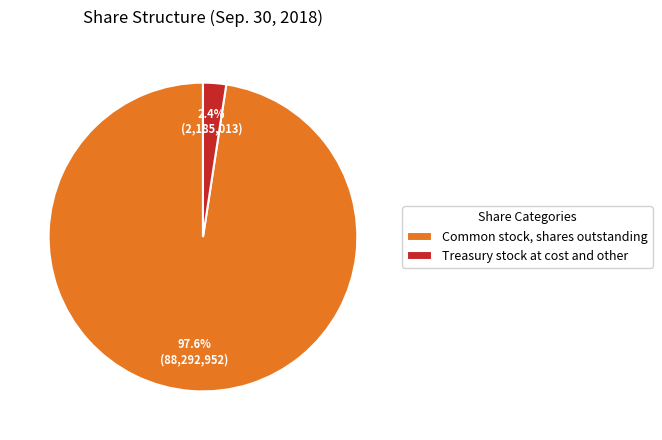

Which slice represents more than half of the pie?

Common stock, shares outstanding